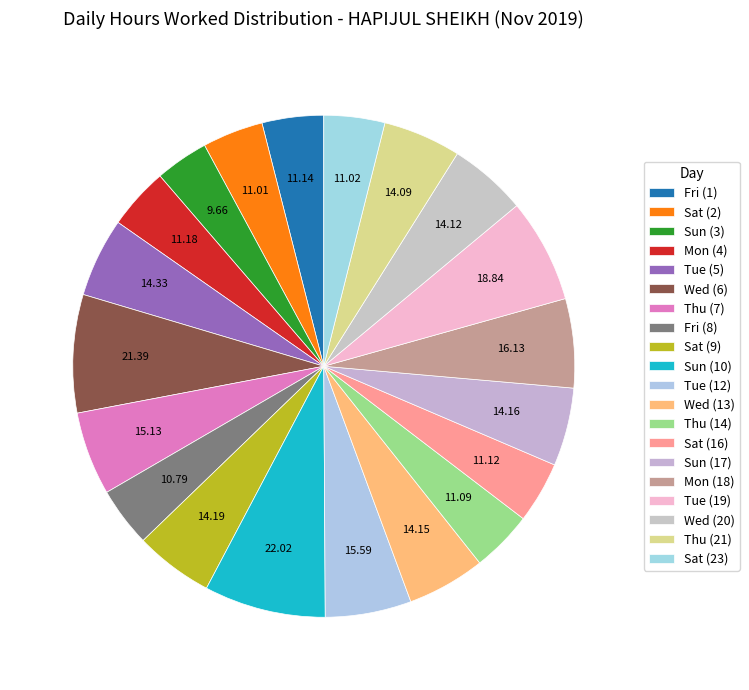

To the nearest percent, what percentage of the pie is Sun (17)?

5%